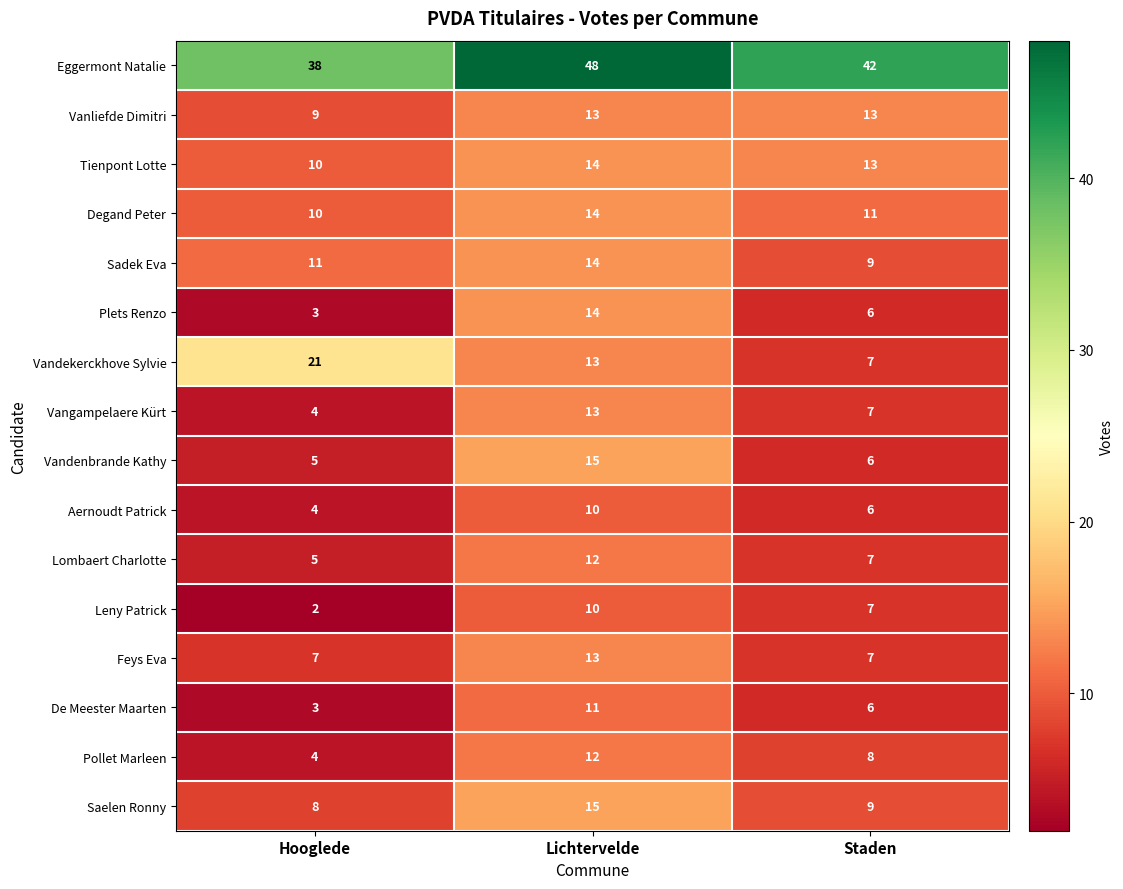

The Degand Peter series shows 13 at Hooglede. True or false?

False